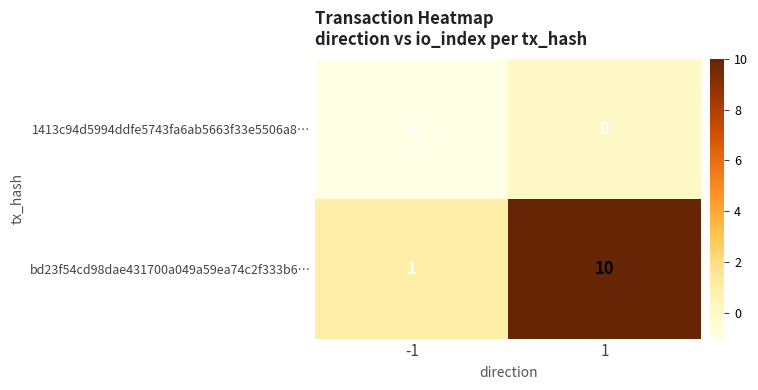

How many series are shown in this chart?

2